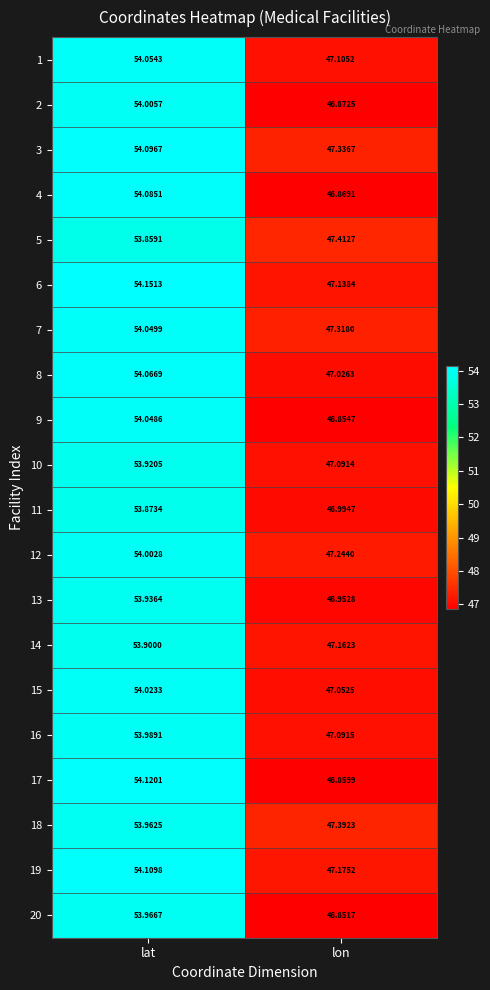

At which category is the sum across all series the highest?

lat